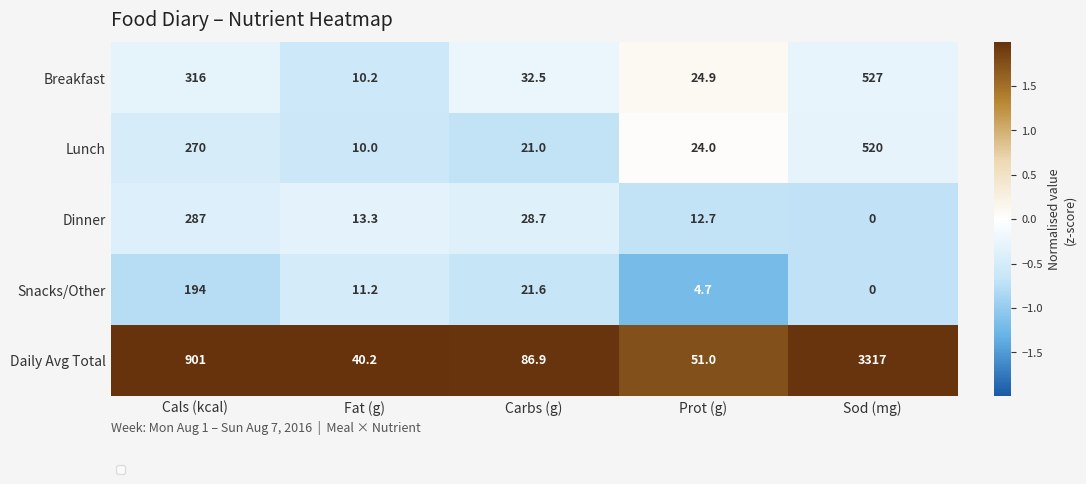

List the labels in order of Lunch value, largest first.

Sod (mg), Cals (kcal), Prot (g), Carbs (g), Fat (g)